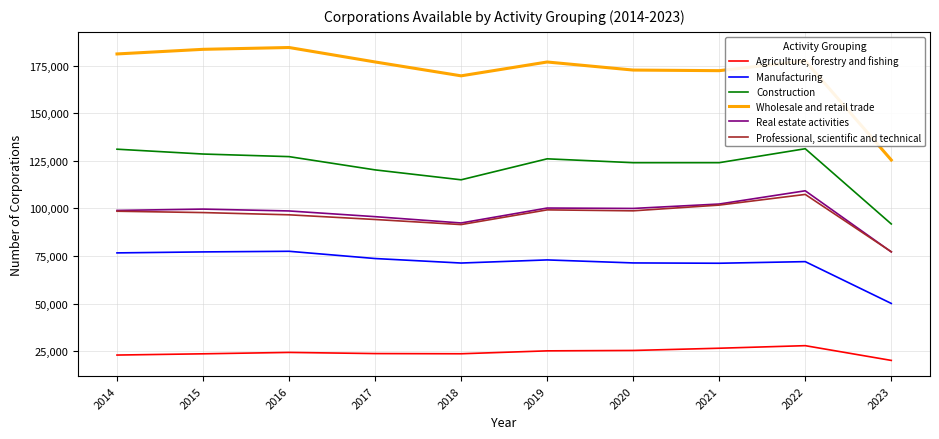

Rank the series by their maximum value, from lowest to highest.

Agriculture, forestry and fishing, Manufacturing, Professional, scientific and technical, Real estate activities, Construction, Wholesale and retail trade